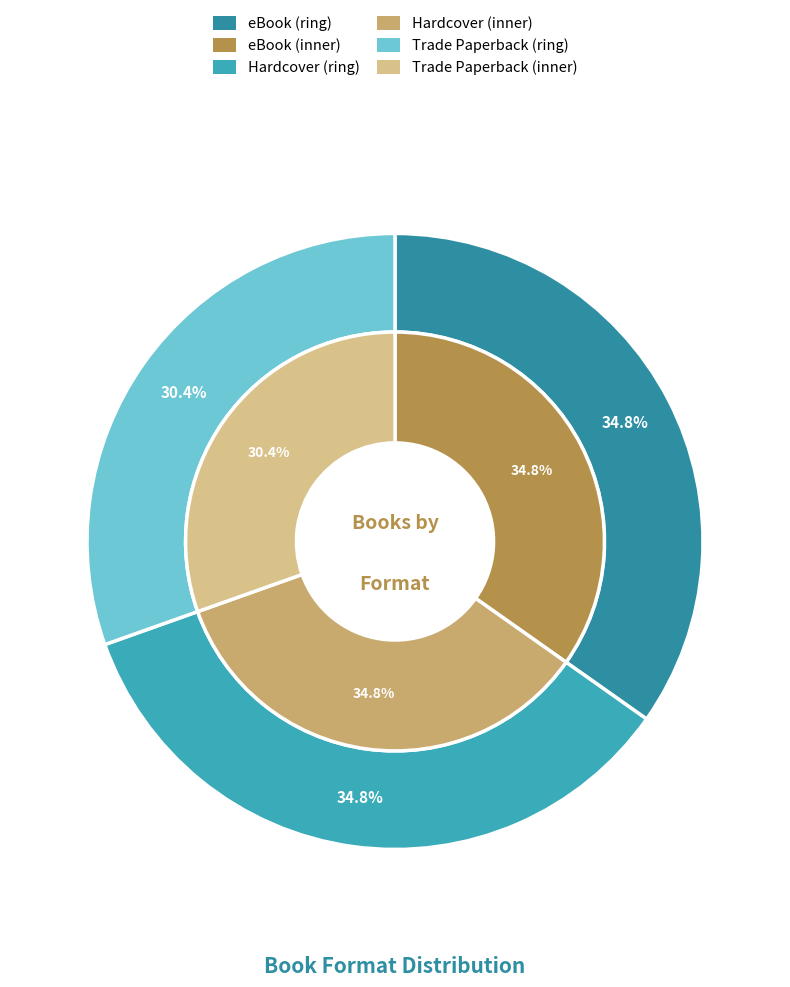

What is the total percentage of eBook and Hardcover?

69.6%